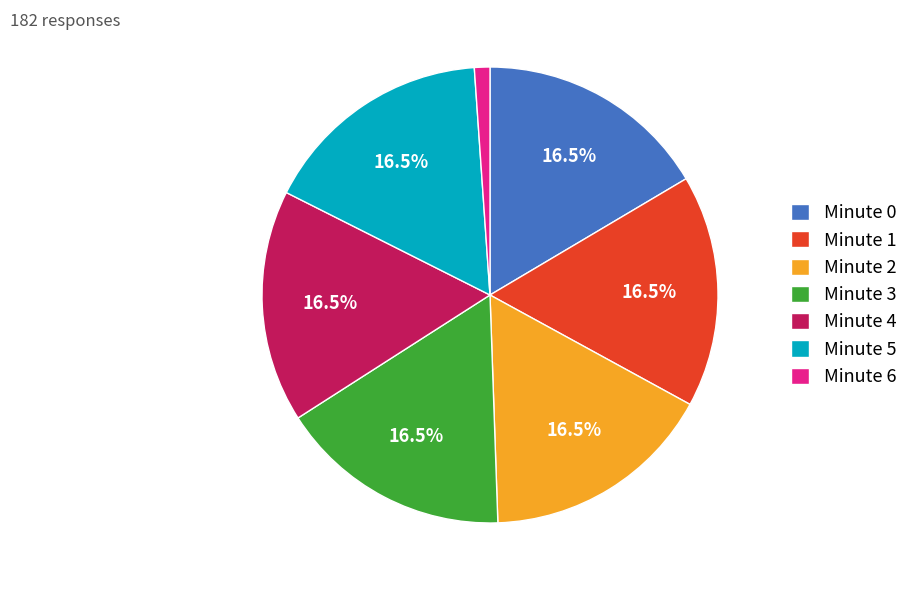

Does any single category account for the majority?

No